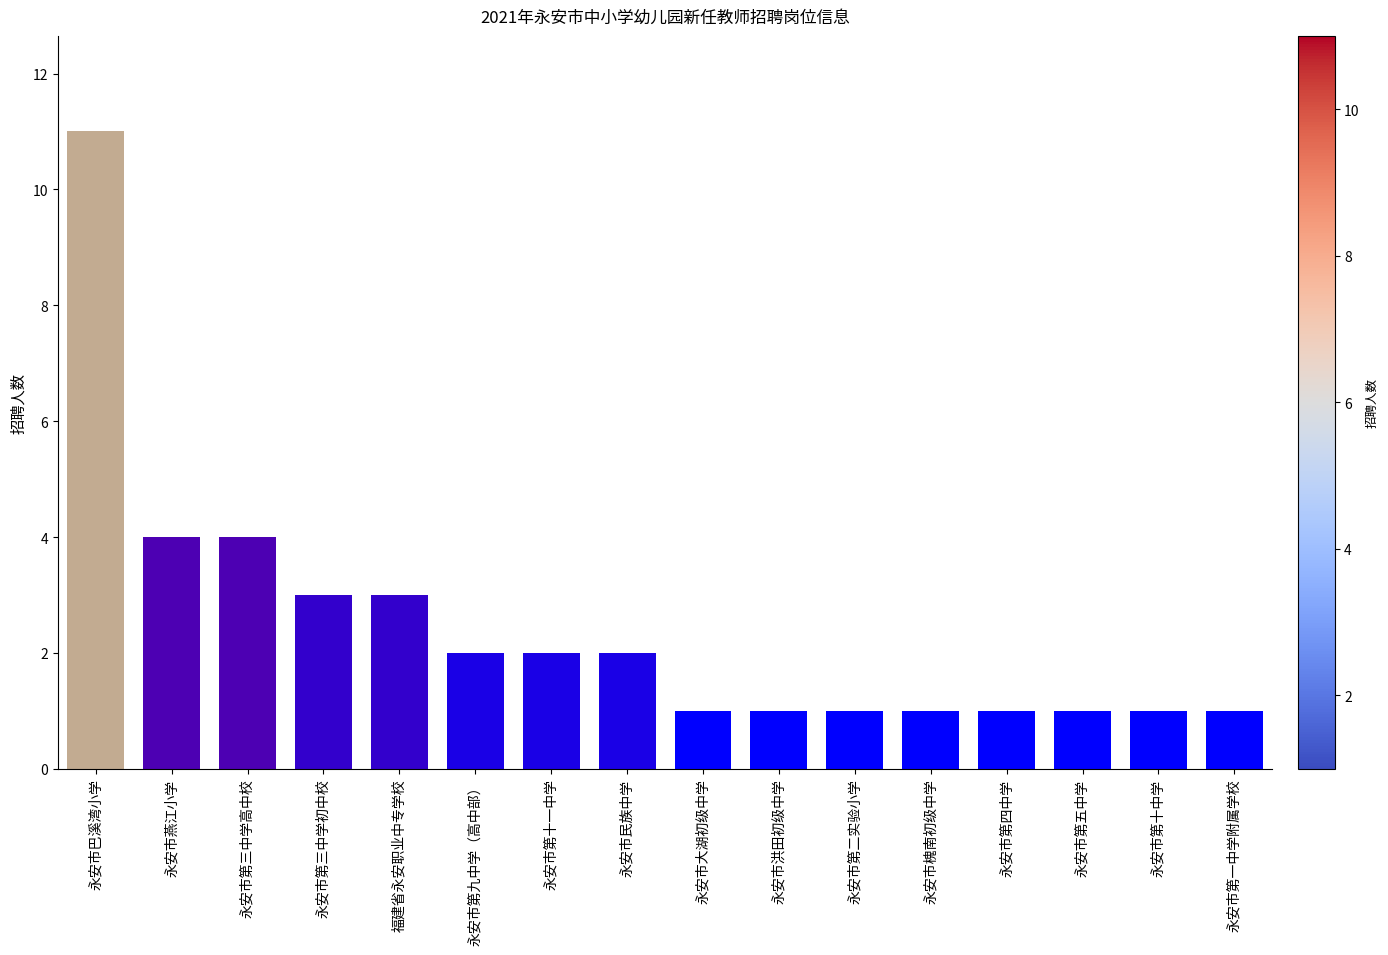

Count the values in the range 1 to 3.

13